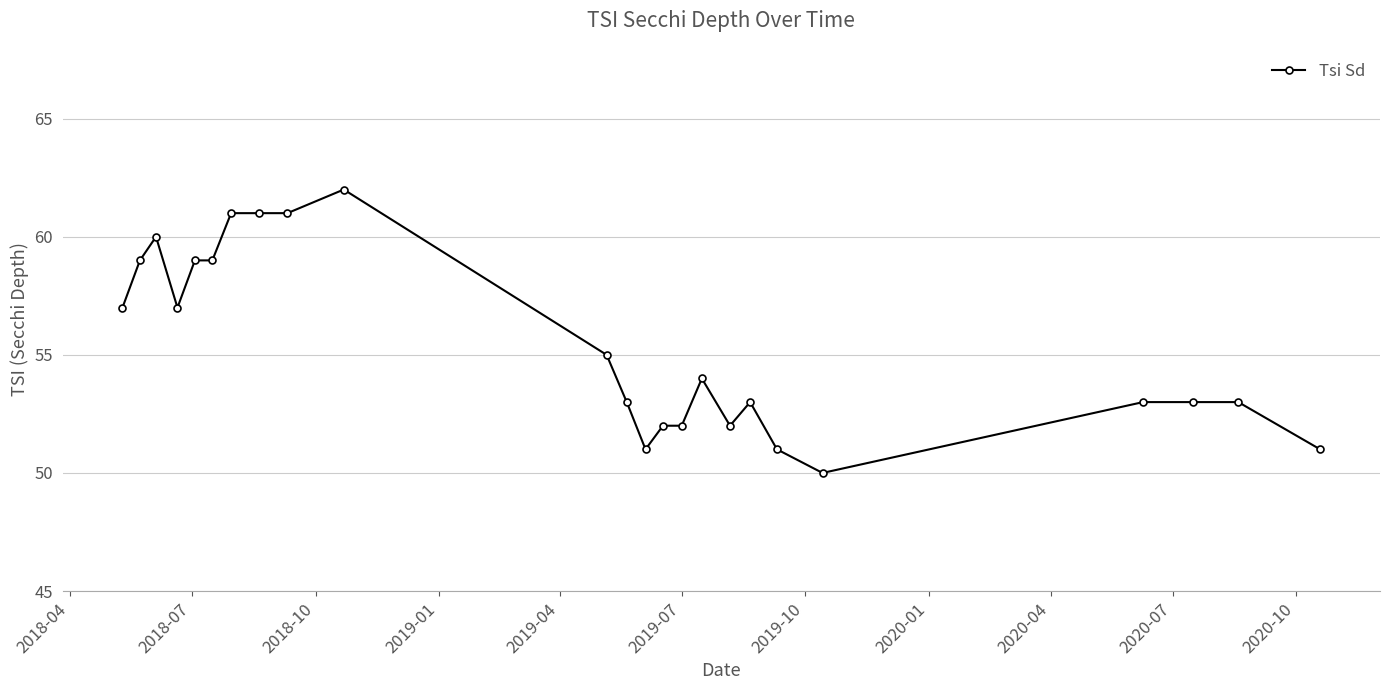

What is the greatest value displayed?

62